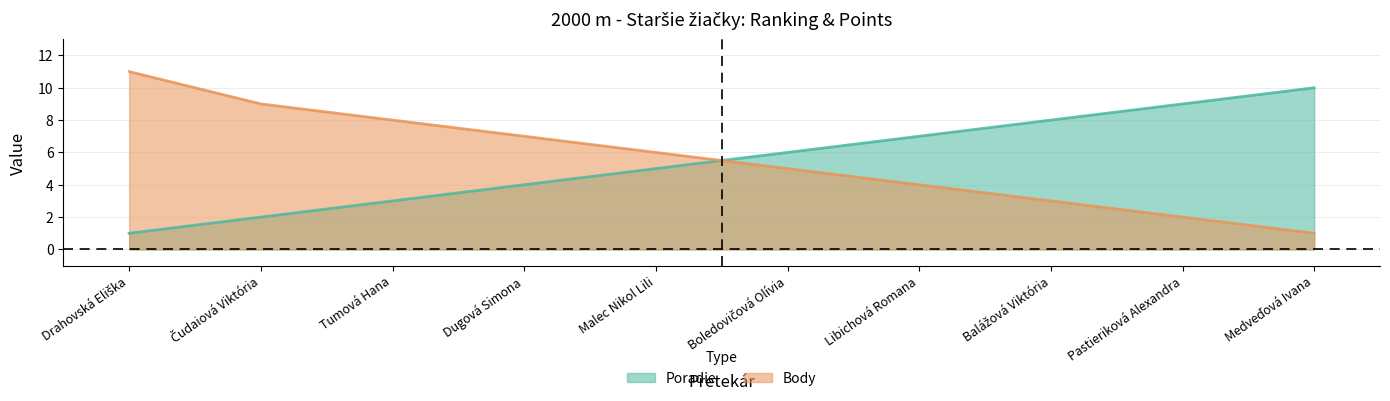

Which series has the widest spread of values?

Body